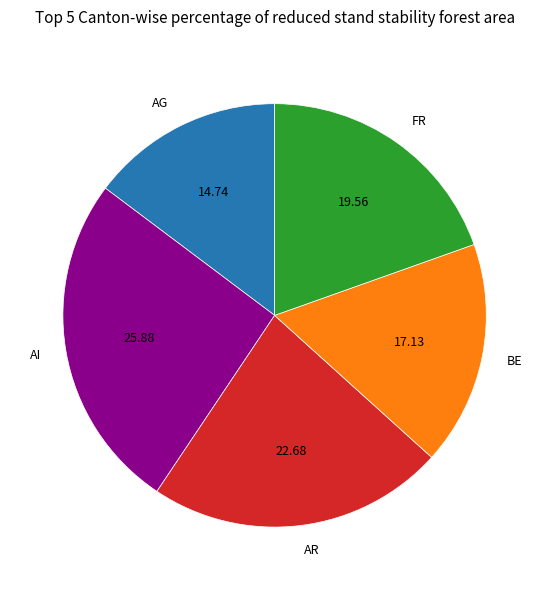

True or false: BE accounts for 8% of the total.

False